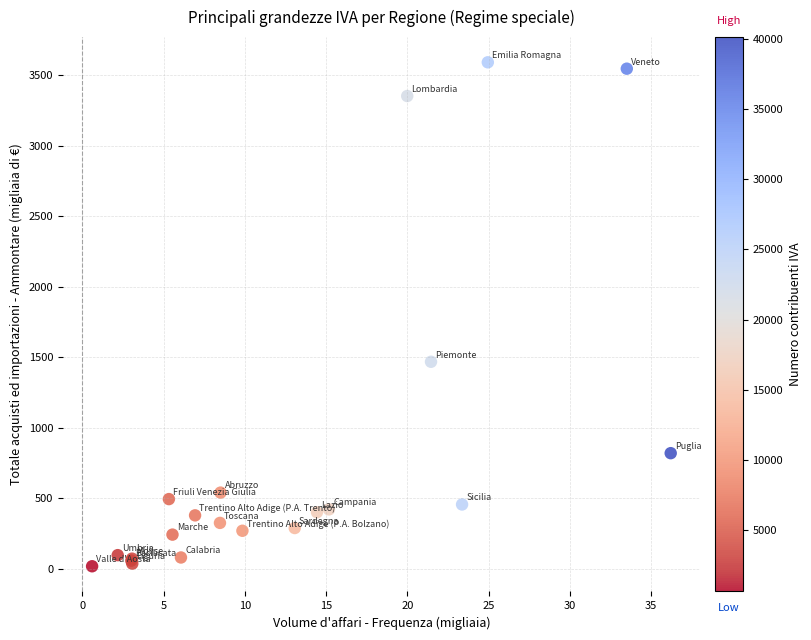

What Y value in the scatter plot is closest to 1806?

1469.3